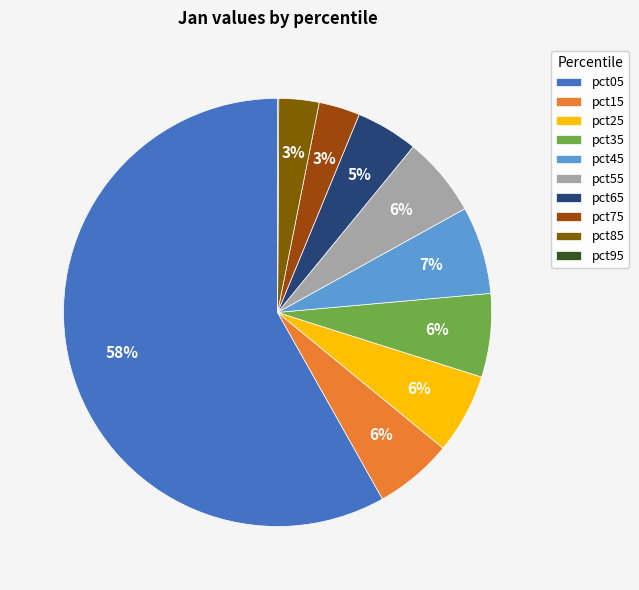

Is it true that pct85 is 13% of the pie?

False